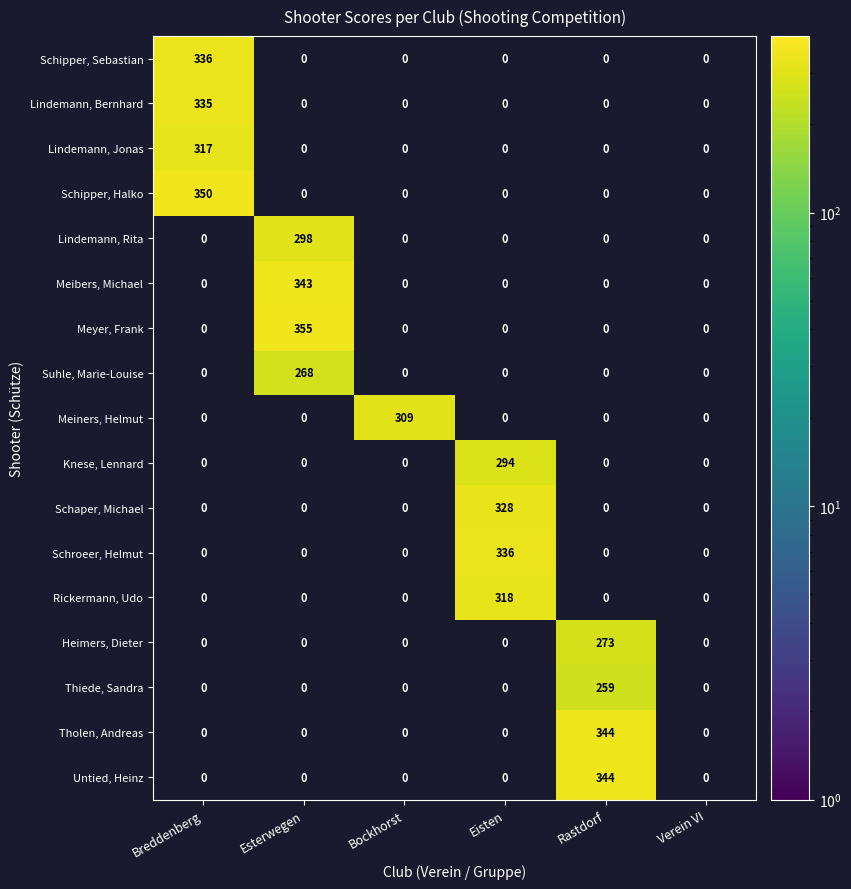

What is the smallest value displayed?

259.0